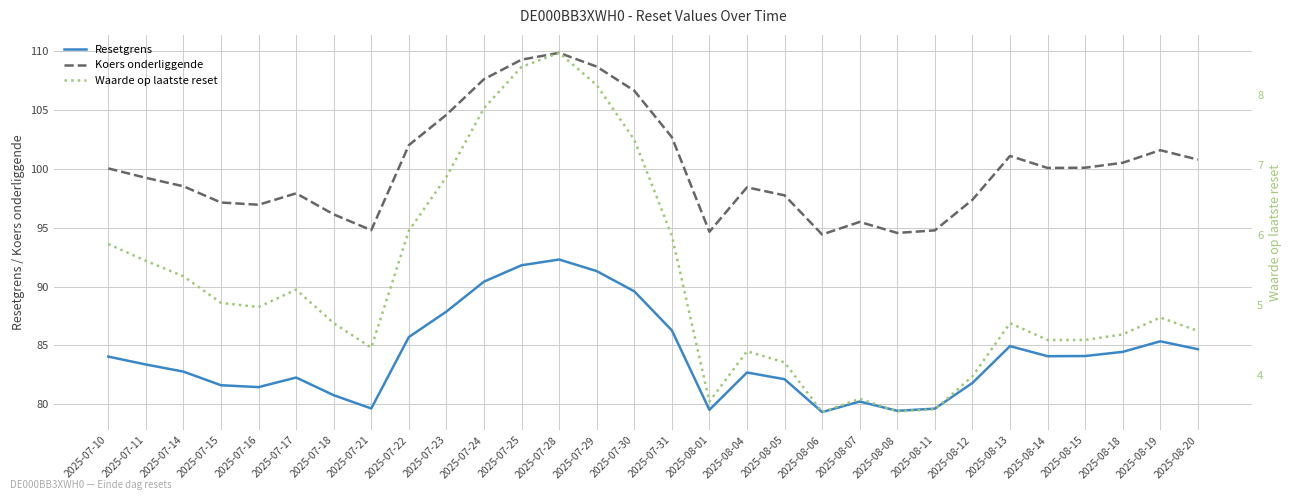

What are all the series names shown in the legend?

Resetgrens, Koers onderliggende, Waarde op laatste reset